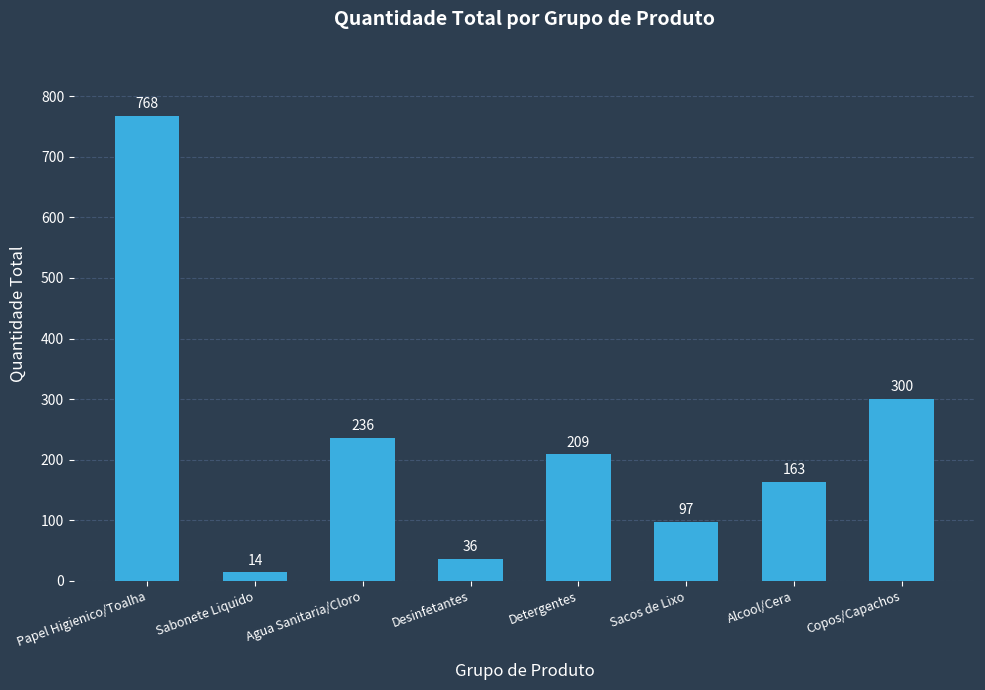

Reading right to left, transcribe all the data shown in this chart.

Copos/Capachos=300	Alcool/Cera=163	Sacos de Lixo=97	Detergentes=209	Desinfetantes=36	Agua Sanitaria/Cloro=236	Sabonete Liquido=14	Papel Higienico/Toalha=768